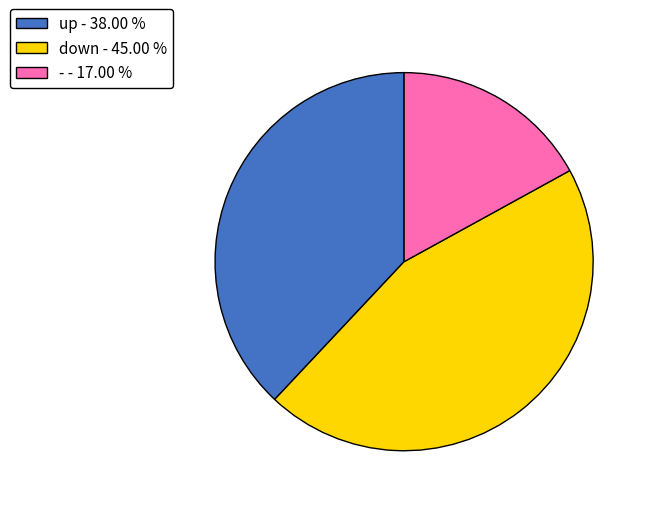

Is it true that - is 81% of the pie?

False